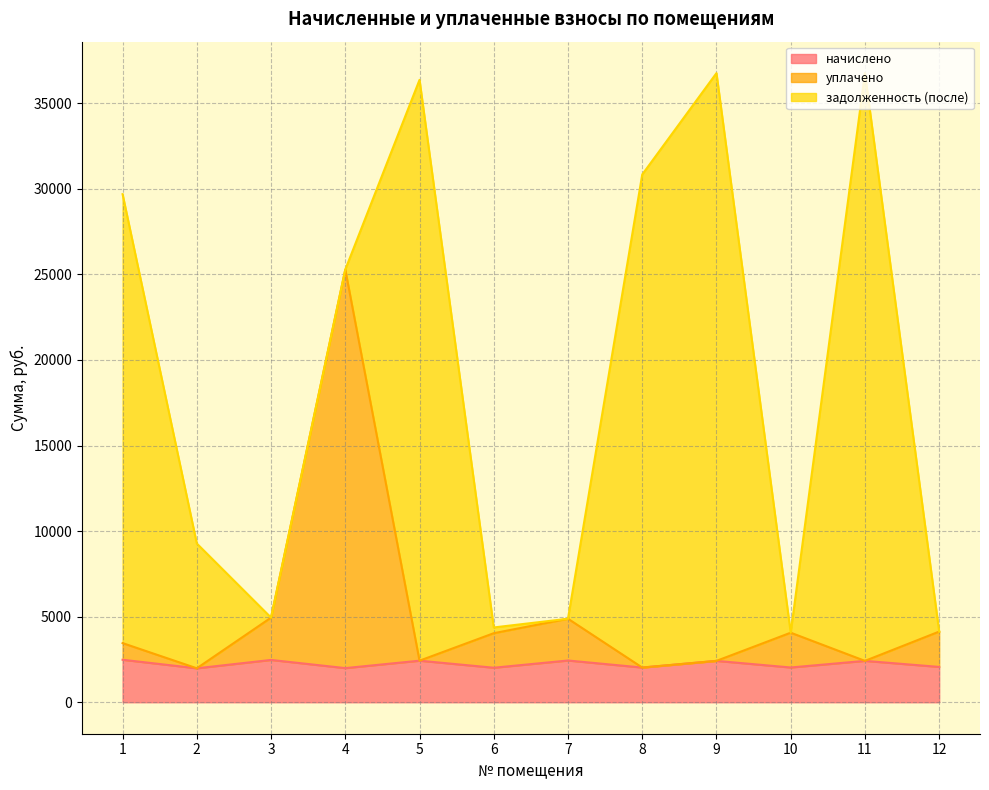

How many data points in начислено are less than 2418?

6